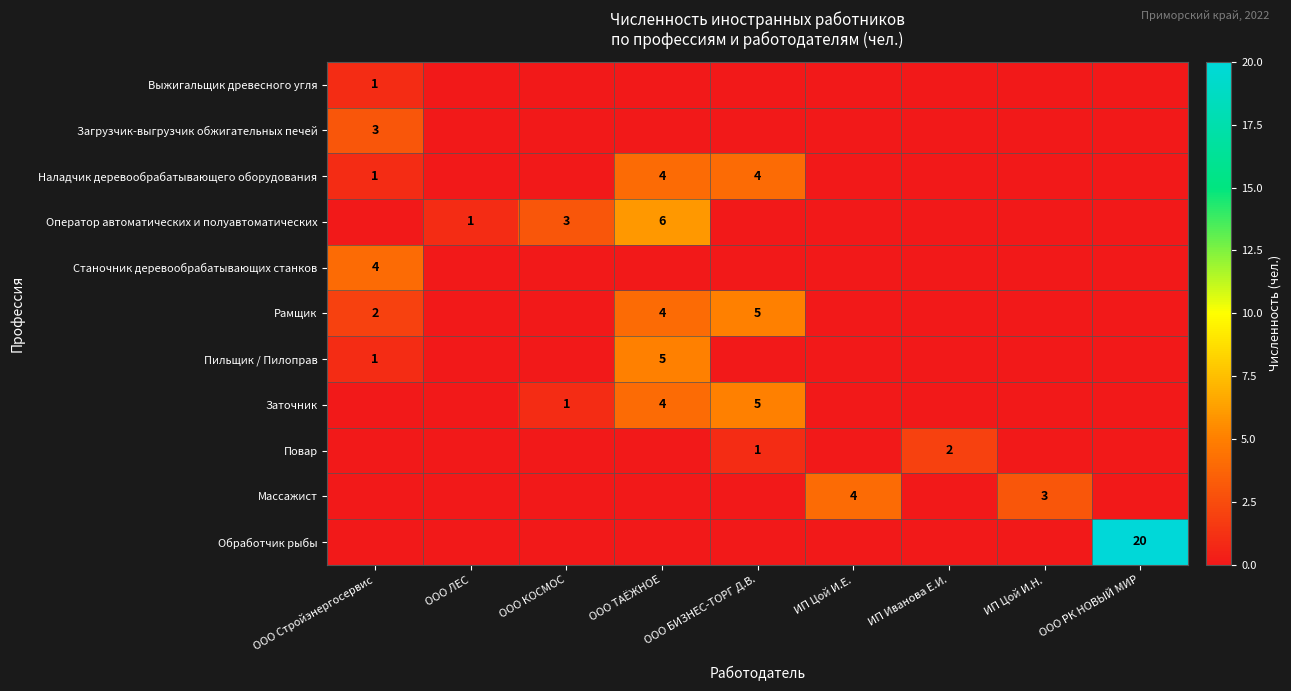

How many Рамщик values are between 0 and 2?

7